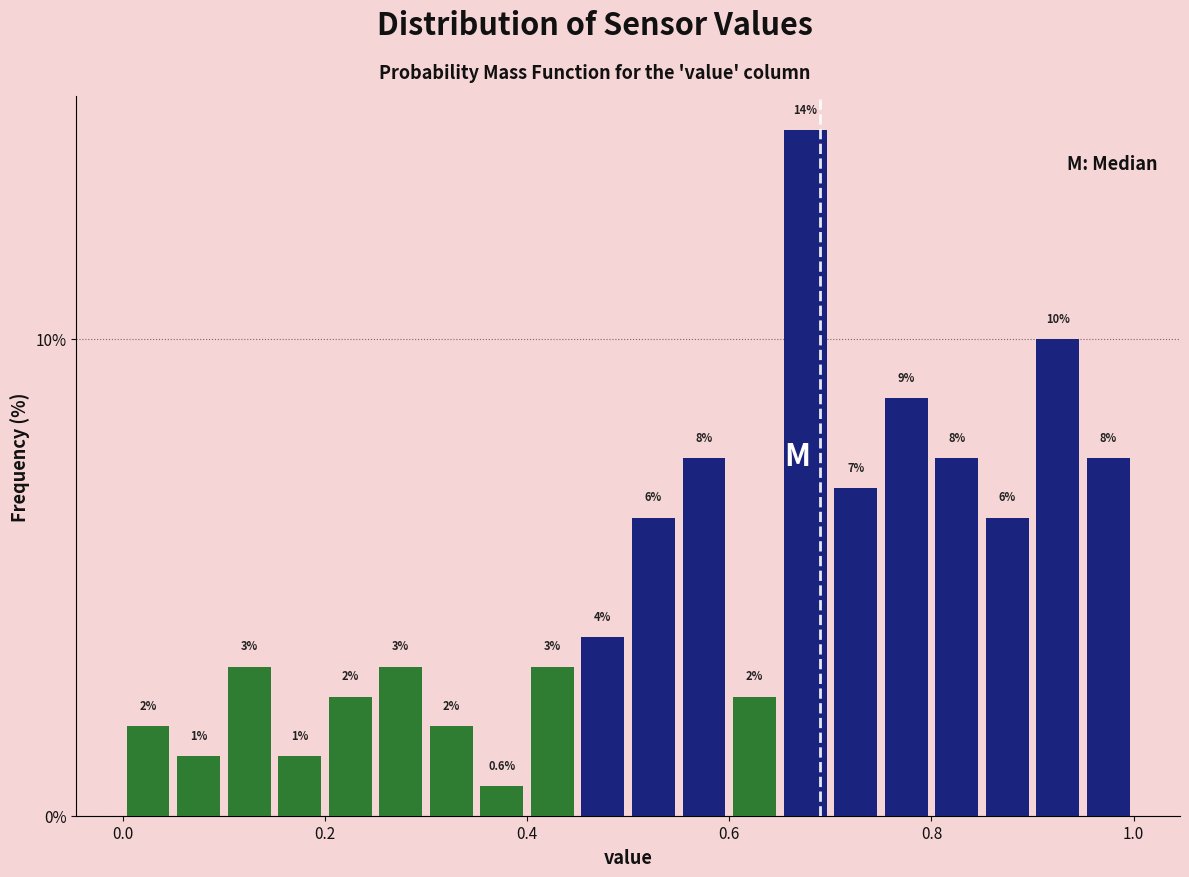

Read against the x-axis, roughly where is the centre of the tallest bar?

0.68